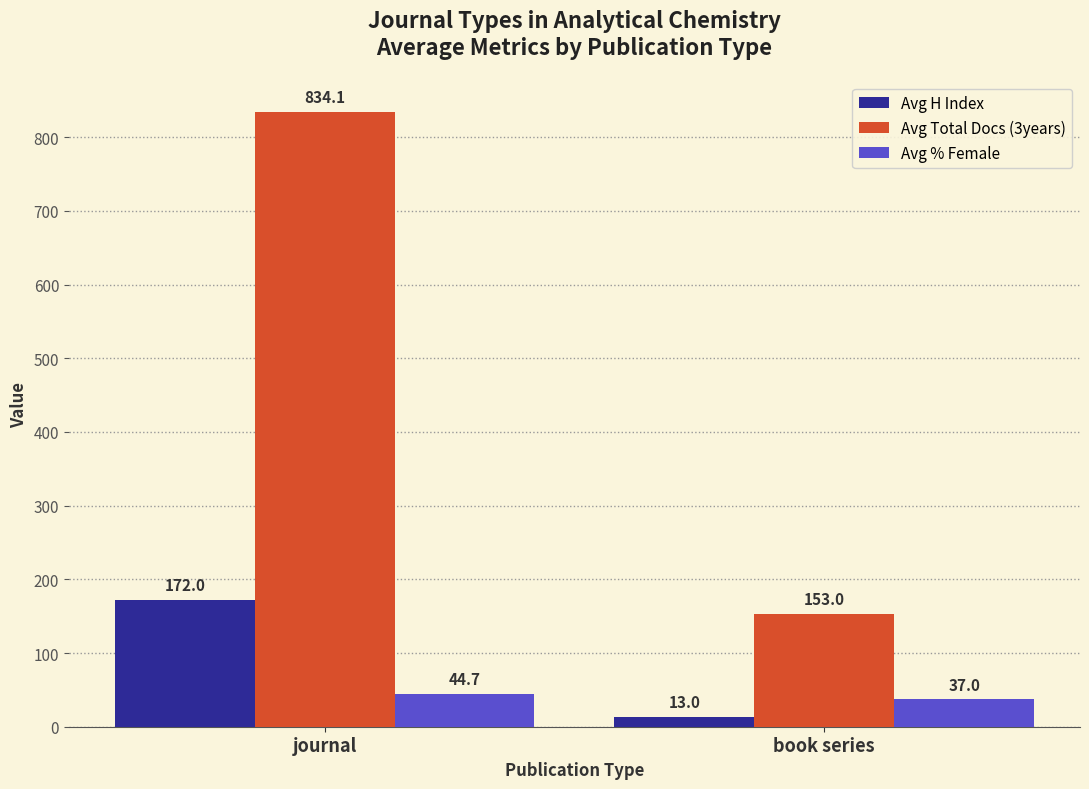

What is the label of the 2nd bar from the left?

book series